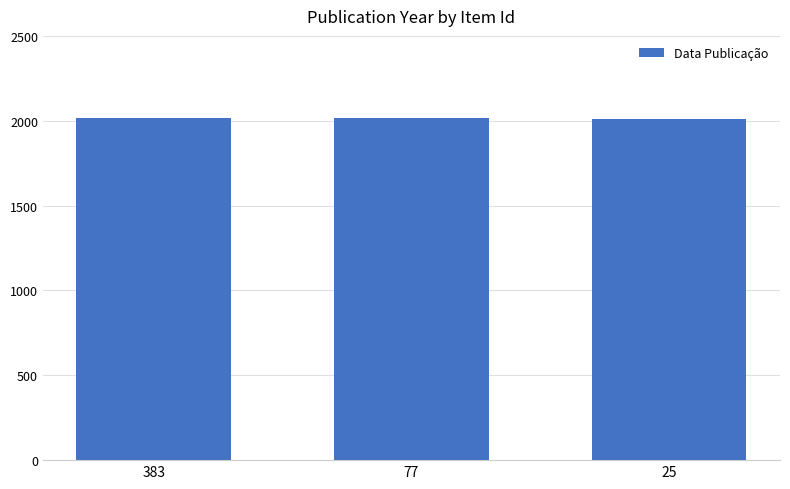

What is the greatest value displayed?

2017